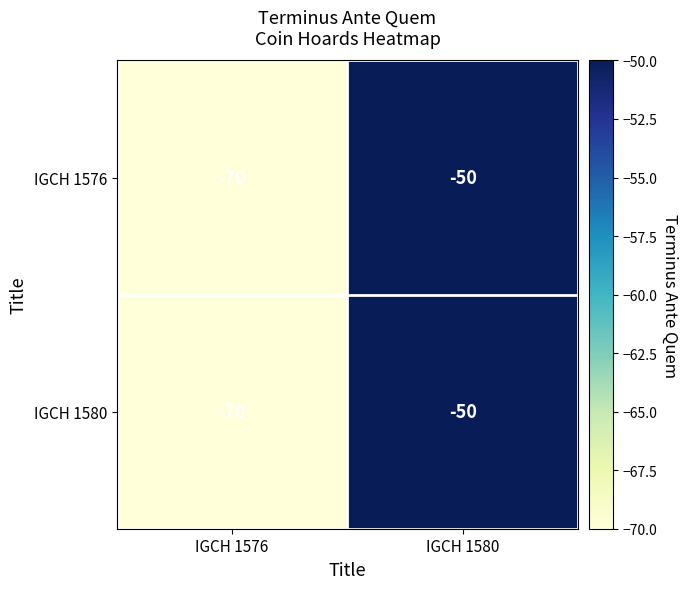

How many values in the IGCH 1576 series are below -50?

1